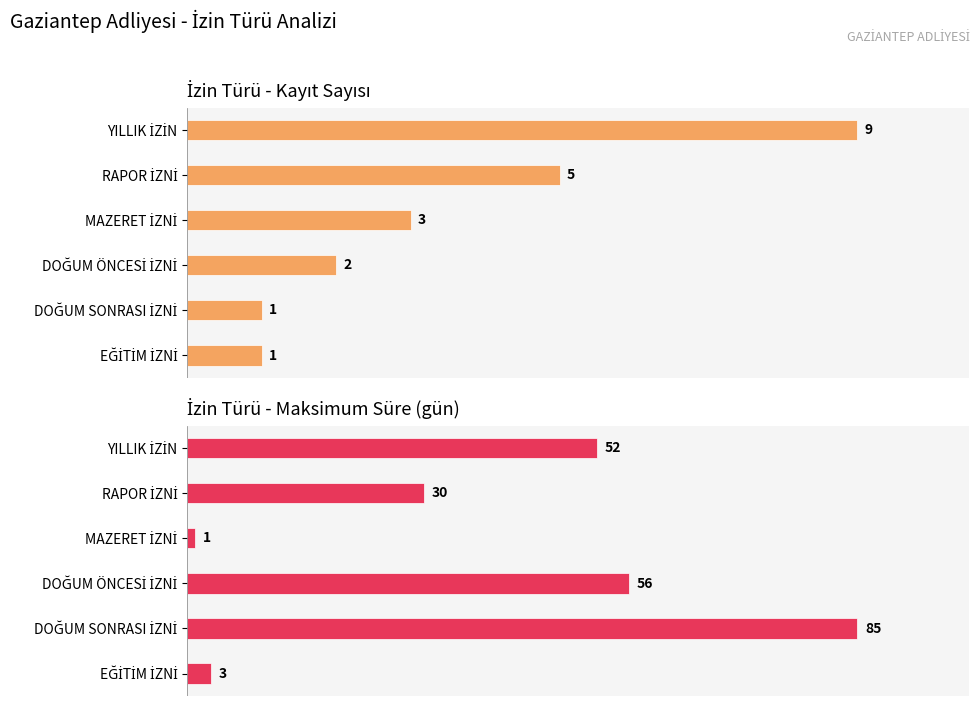

How many categories are shown in the chart?

6